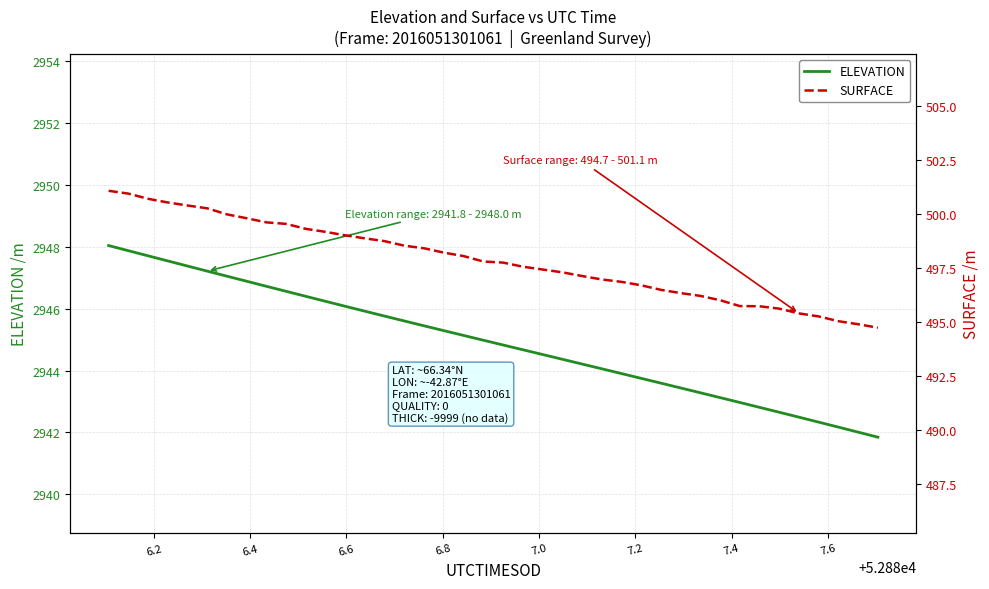

What is the highest value of the ELEVATION series?

2948.0